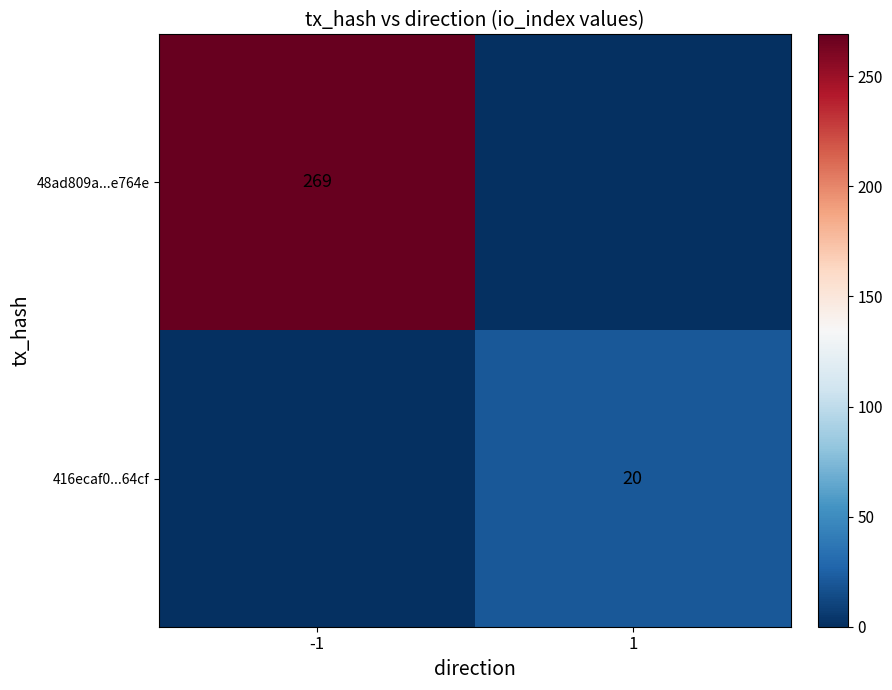

Is it true that 48ad809a...e764e equals 269 at -1?

True